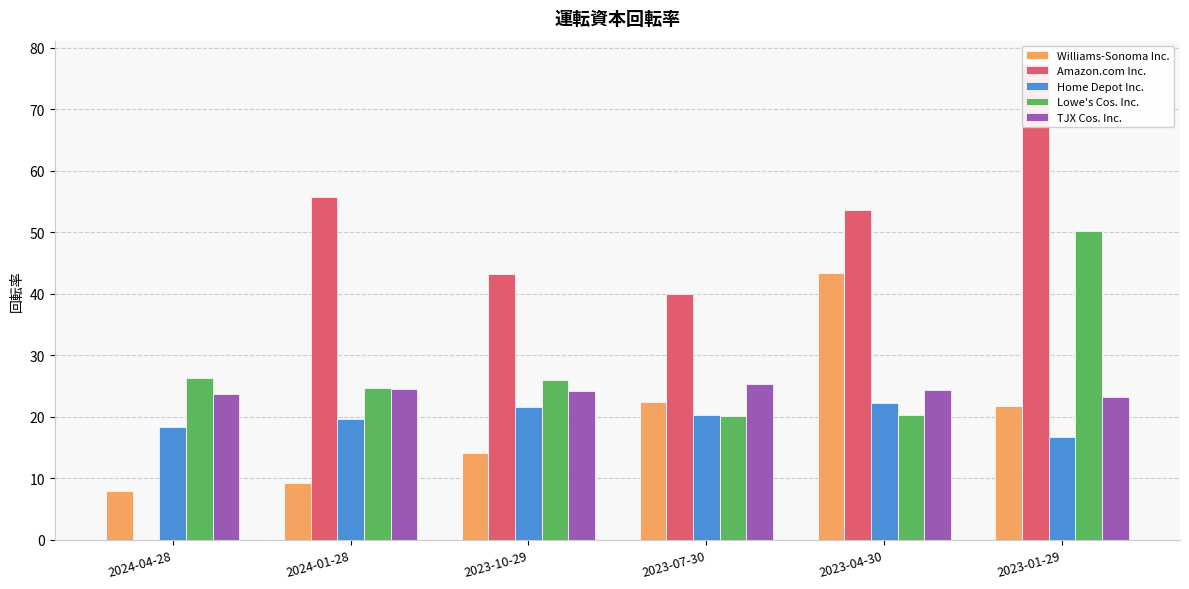

What is the sum of all TJX Cos. Inc. values?

145.4